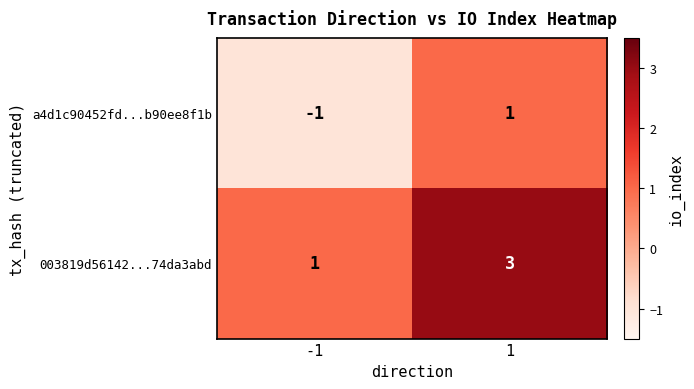

List the series in order of their overall mean, lowest first.

a4d1c90452fd...b90ee8f1b, 003819d56142...74da3abd